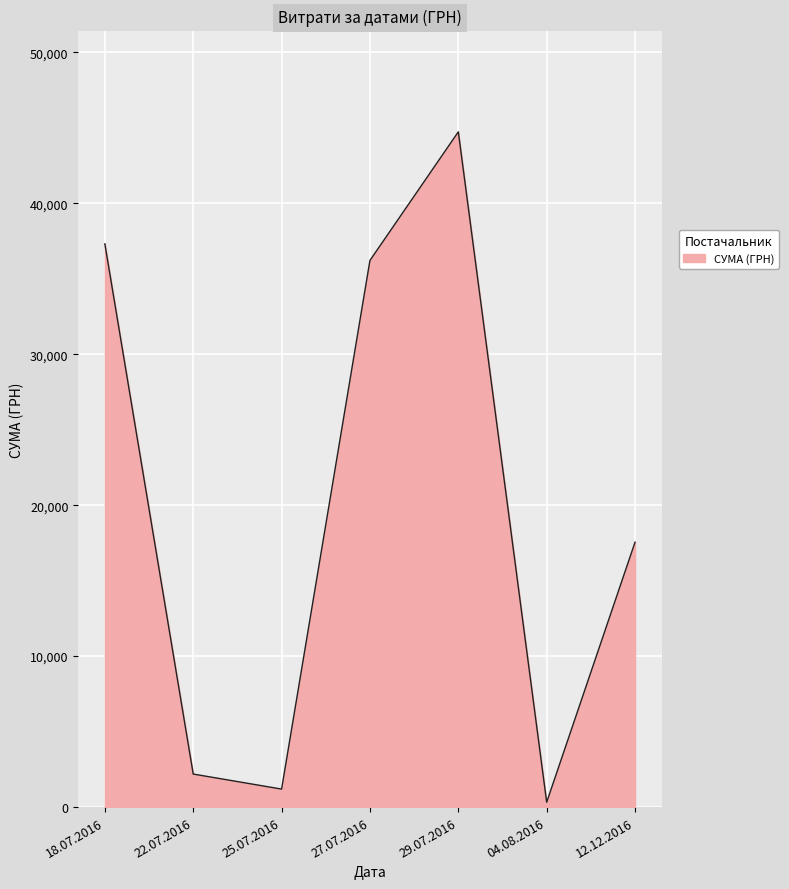

The chart shows a value of 1193.0 at 25.07.2016. True or false?

True